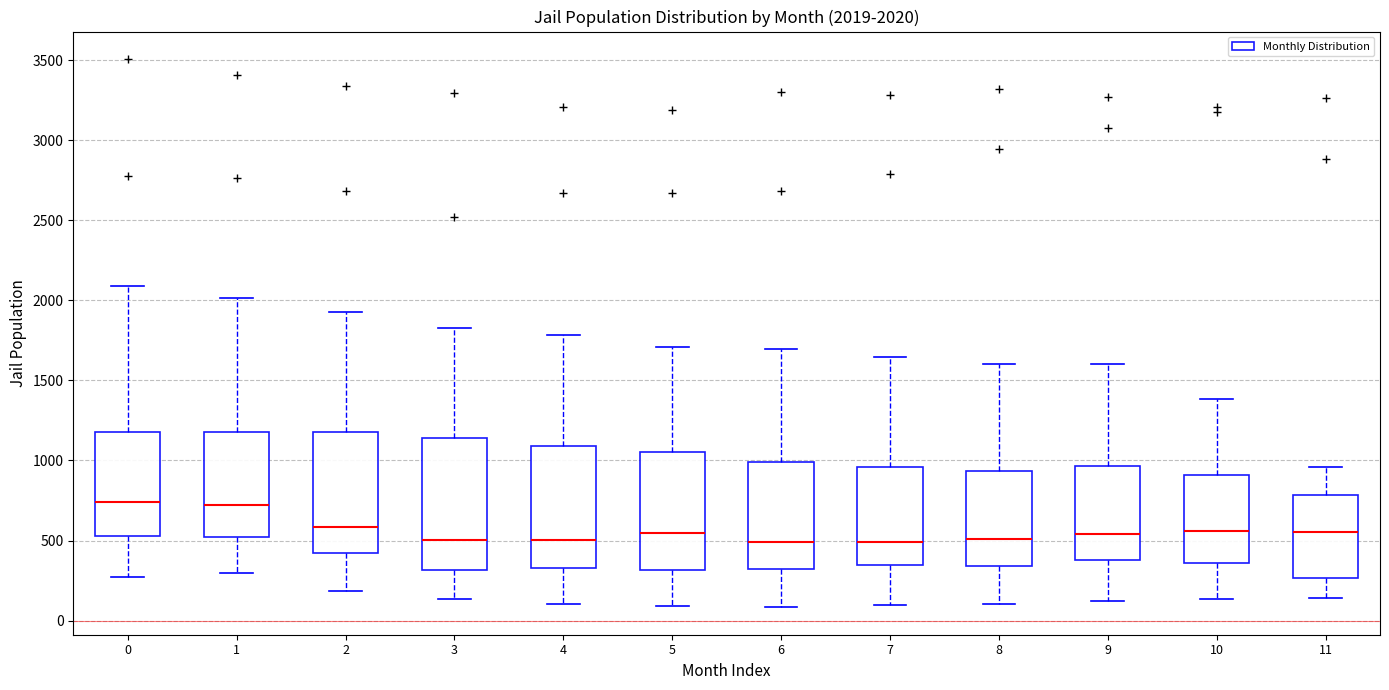

Comparing the boxes themselves (not the whiskers), which one is the tallest?

3